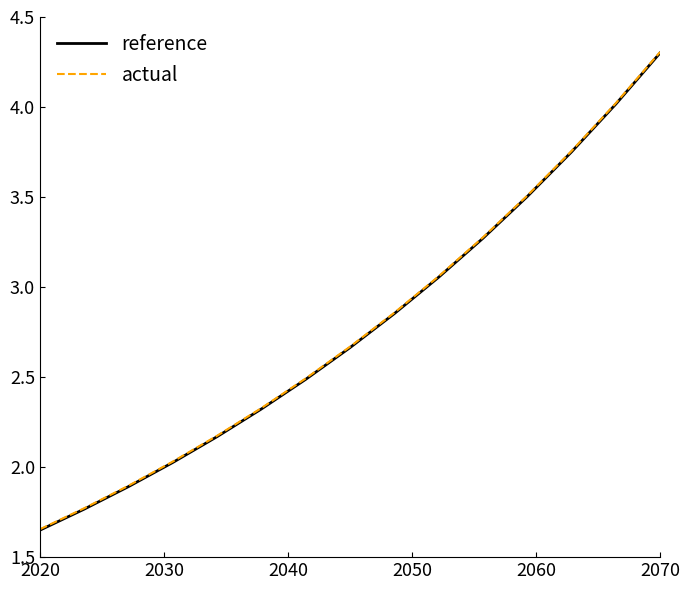

What is the highest value of the reference series?

4.3